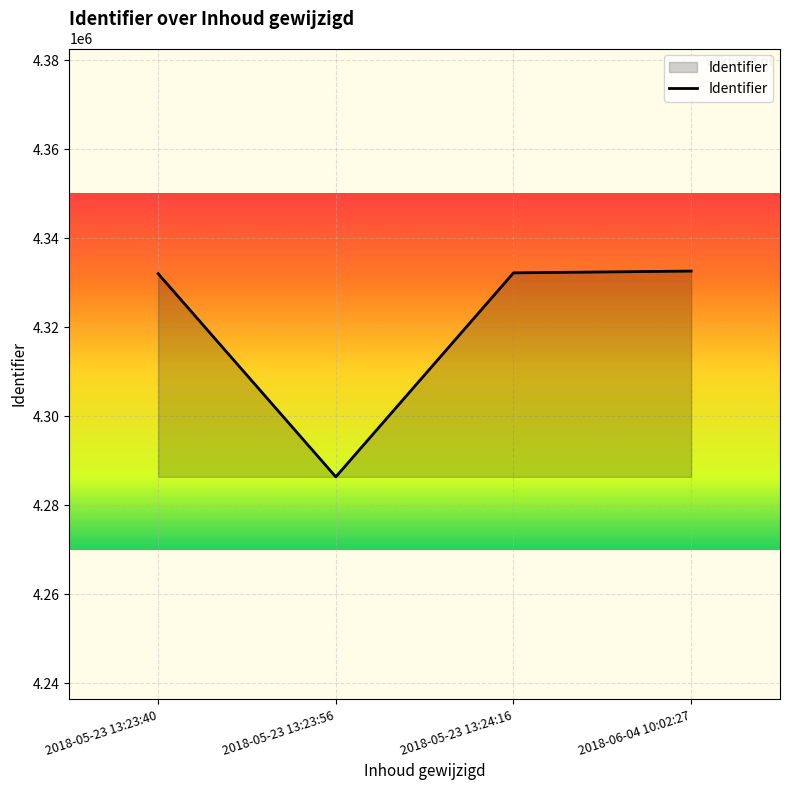

Which category has the lowest value across all series?

2018-05-23 13:23:56